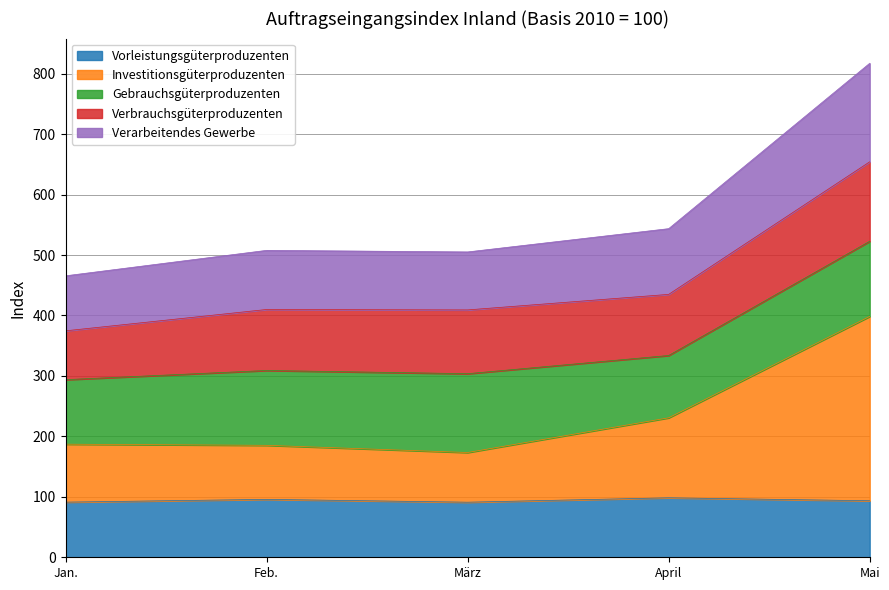

What is the total value across all series at April?

543.6